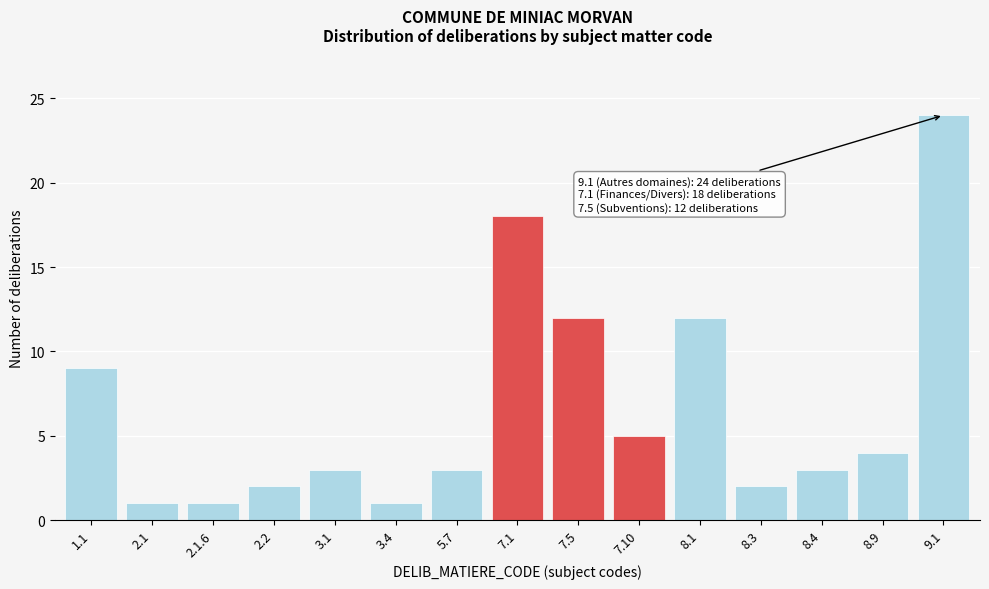

Reading left to right, what are all the values shown in this chart?

1.1=9	2.1=1	2.1.6=1	2.2=2	3.1=3	3.4=1	5.7=3	7.1=18	7.5=12	7.10=5	8.1=12	8.3=2	8.4=3	8.9=4	9.1=24